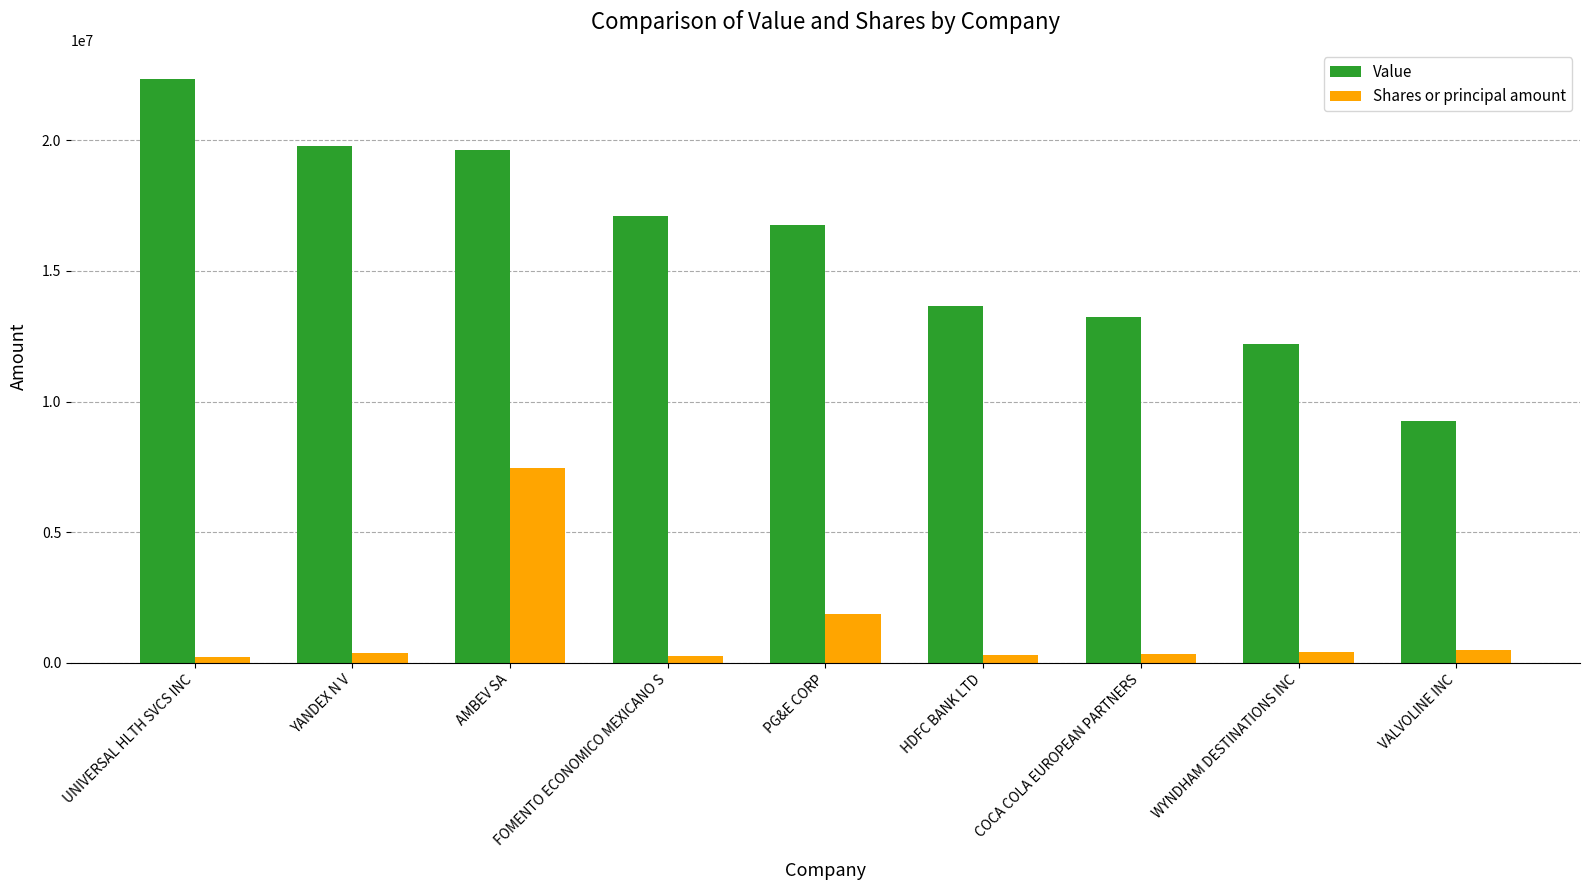

Is it true that Value equals 13216000 at COCA COLA EUROPEAN PARTNERS?

True